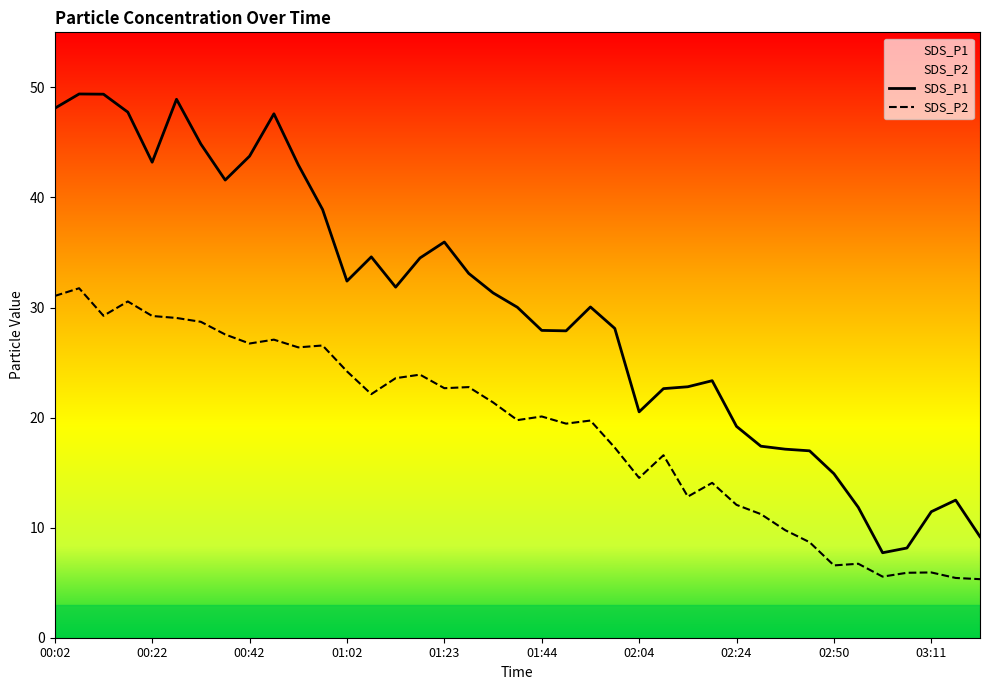

What is the value of the SDS_P1 point at the 15th from the left?

31.9